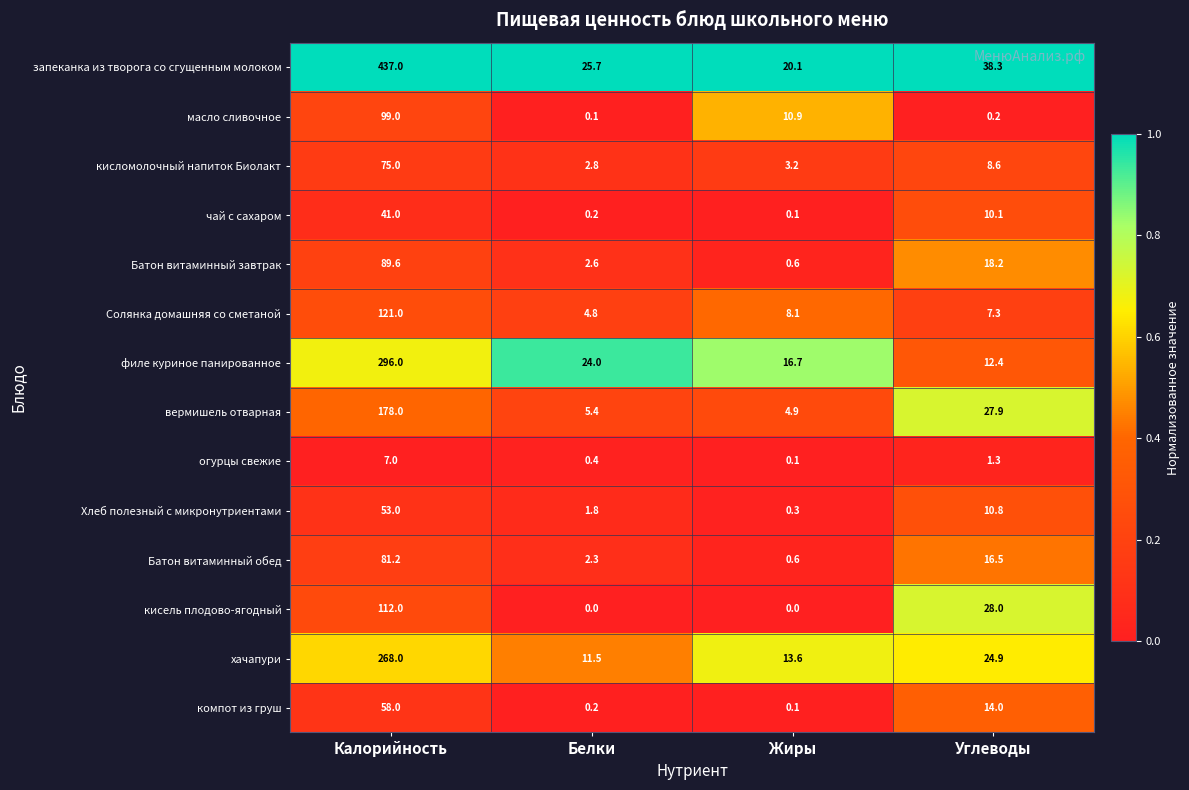

Where does the хачапури series first go above 24?

Калорийность